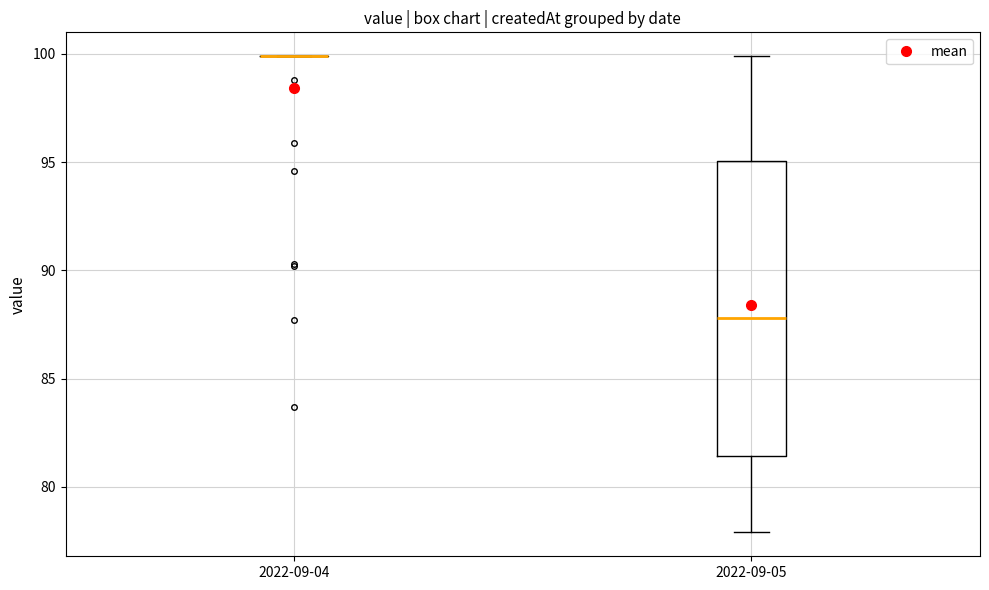

Reading left to right, read every box against the y-axis: the position of its median line, the range the box covers, and the ends of its whiskers. The values are not printed on the chart, so give them approximately, as read against the axis.

2022-09-04: box collapsed to a line at 100.0, whiskers 100.0 to 100.0
2022-09-05: median 88.0, box 81.5 to 95.0, whiskers 78.0 to 100.0